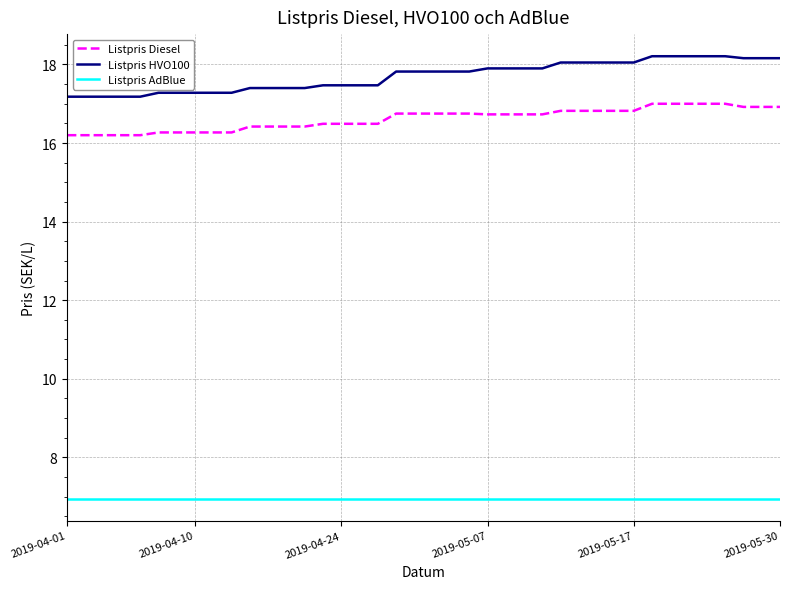

Does the chart display data point markers on the line(s)?

No